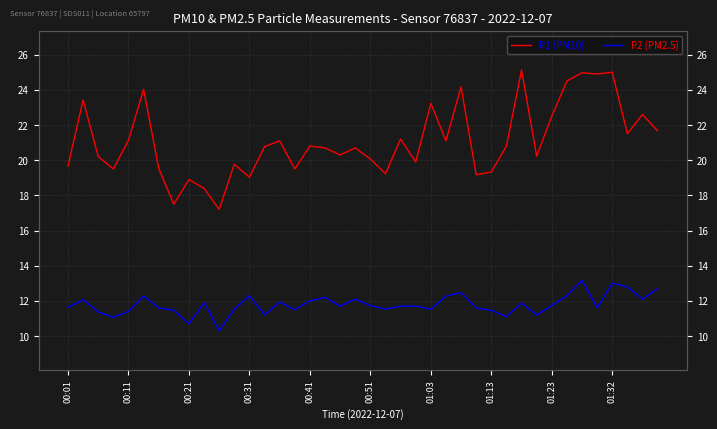

True or false: P1 (PM10) and P2 (PM2.5) intersect in this chart.

False